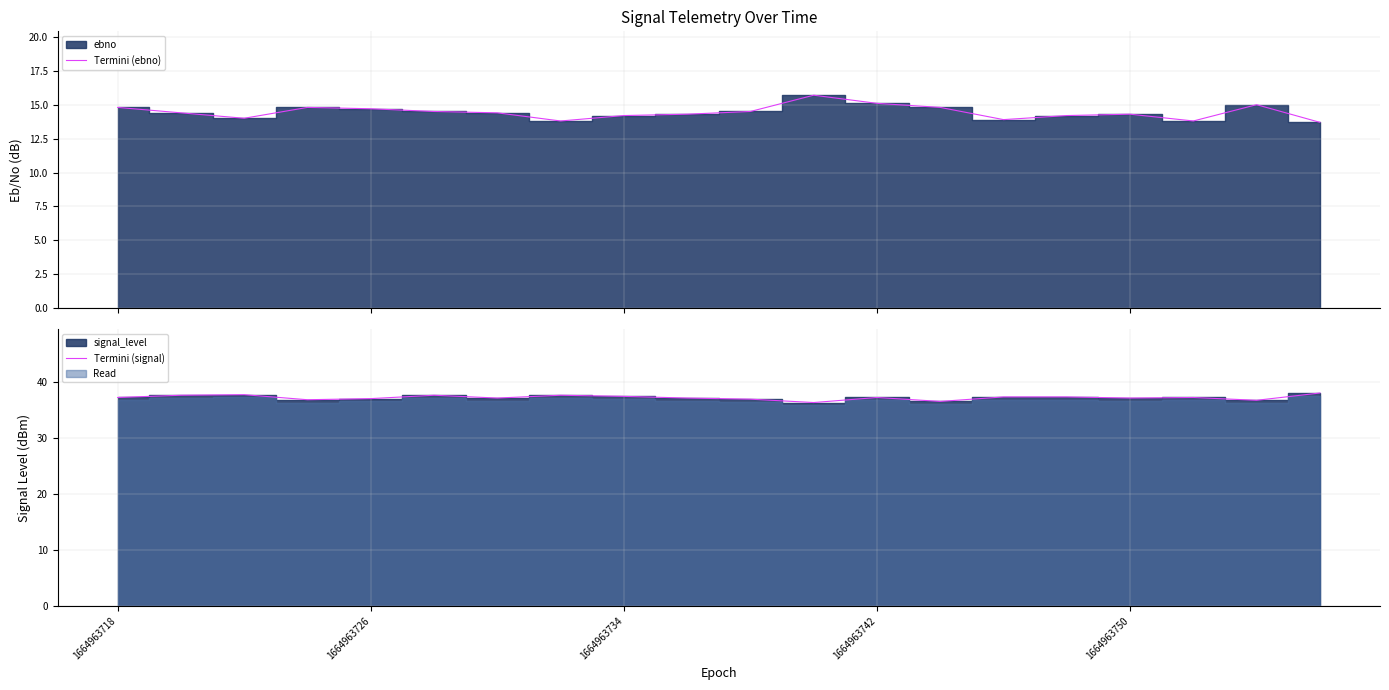

How many interior local peaks does the Termini (ebno) series have?

4